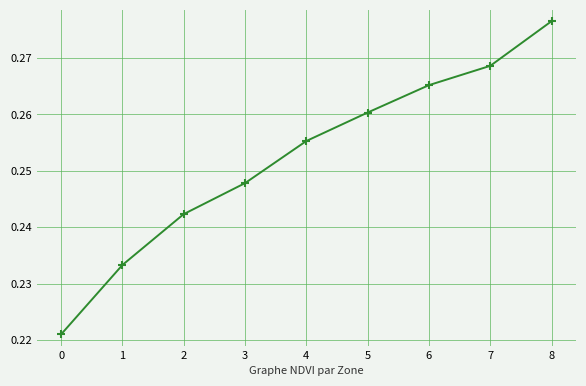

The value at 3 is 0.4. True or false?

False